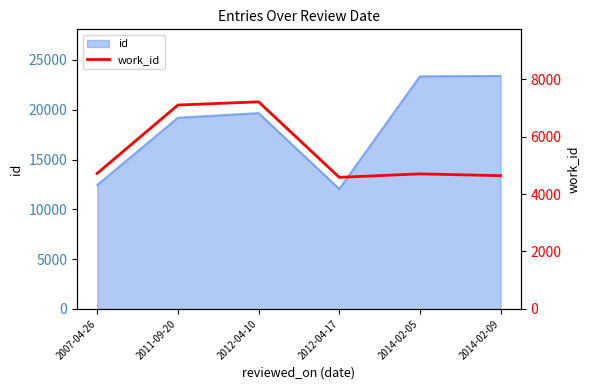

What is the minimum value shown in the chart?

4582.0